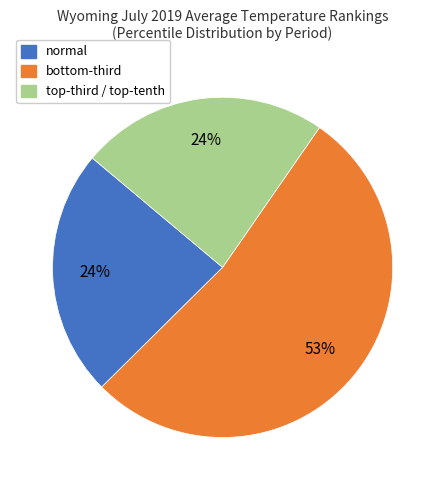

Which slice is the largest?

bottom-third